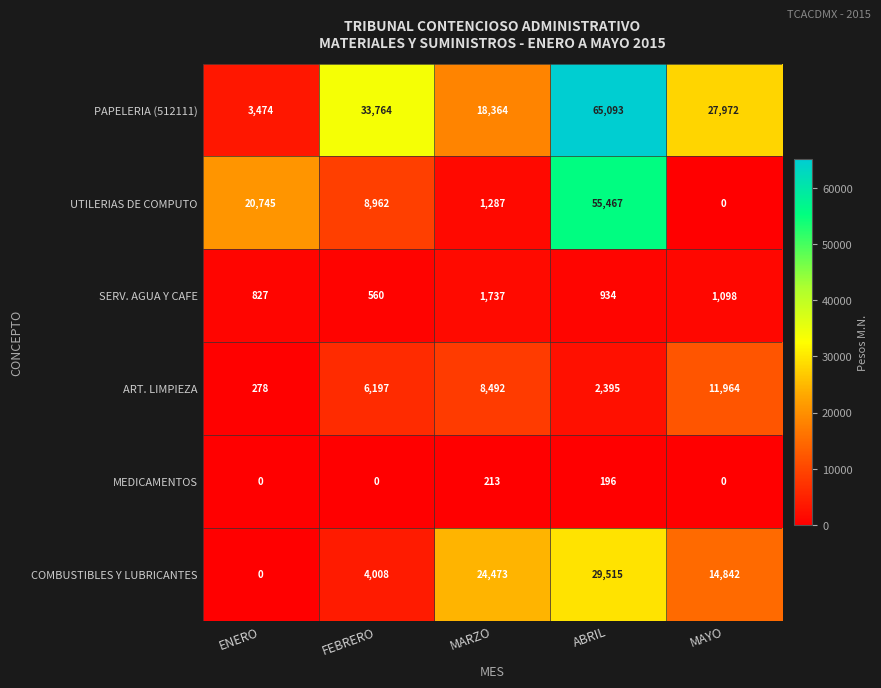

Reading left to right, what are all the values shown in this chart?

PAPELERIA (512111): 3474	33764	18364	65093	27972
UTILERIAS DE COMPUTO: 20745	8962	1287	55467	0
SERV. AGUA Y CAFE: 827	560	1737	934	1098
ART. LIMPIEZA: 278	6197	8492	2395	11964
MEDICAMENTOS: 0	0	213	196	0
COMBUSTIBLES Y LUBRICANTES: 0	4008	24473	29515	14842